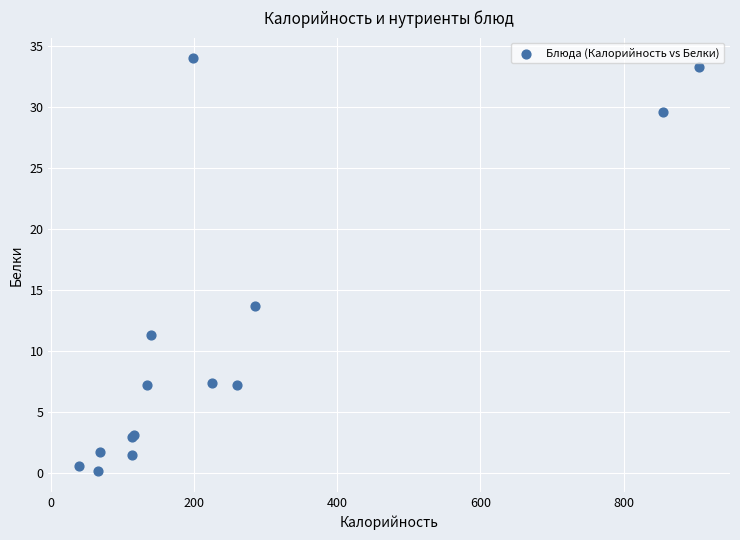

What Y value in the scatter plot is closest to 17?

13.6